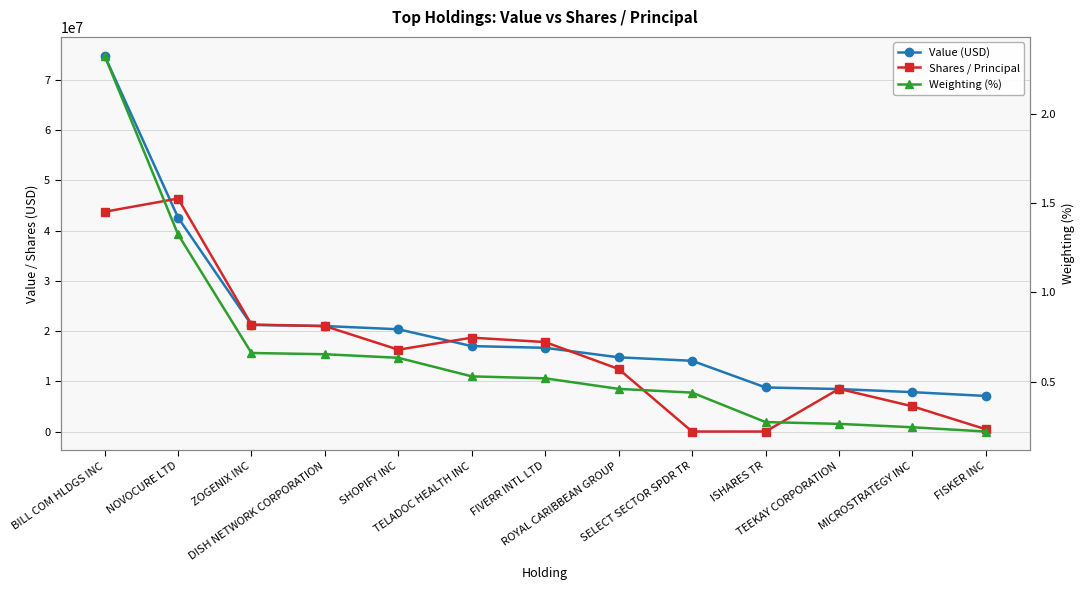

List the labels in order of Weighting (%) value, smallest first.

FISKER INC, MICROSTRATEGY INC, TEEKAY CORPORATION, ISHARES TR, SELECT SECTOR SPDR TR, ROYAL CARIBBEAN GROUP, FIVERR INTL LTD, TELADOC HEALTH INC, SHOPIFY INC, DISH NETWORK CORPORATION, ZOGENIX INC, NOVOCURE LTD, BILL COM HLDGS INC